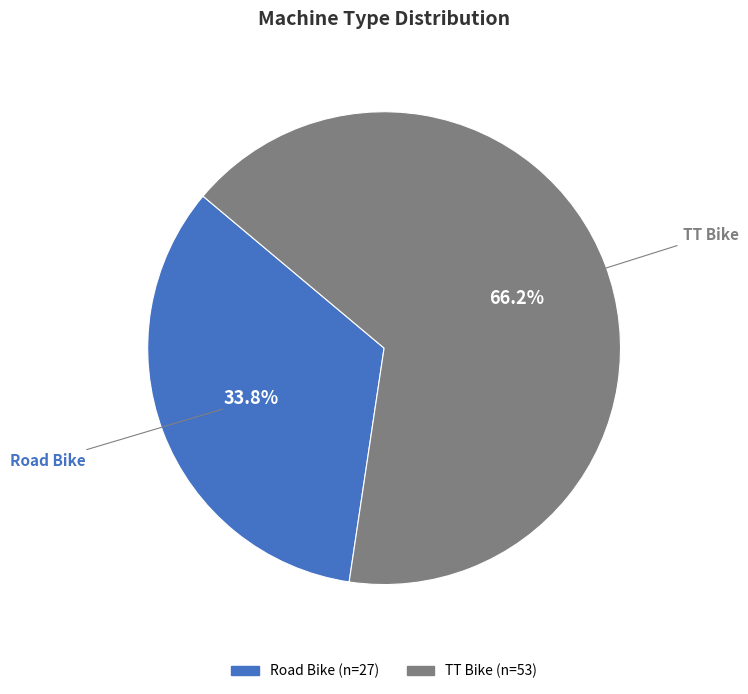

Which category has the biggest portion of the pie?

TT Bike